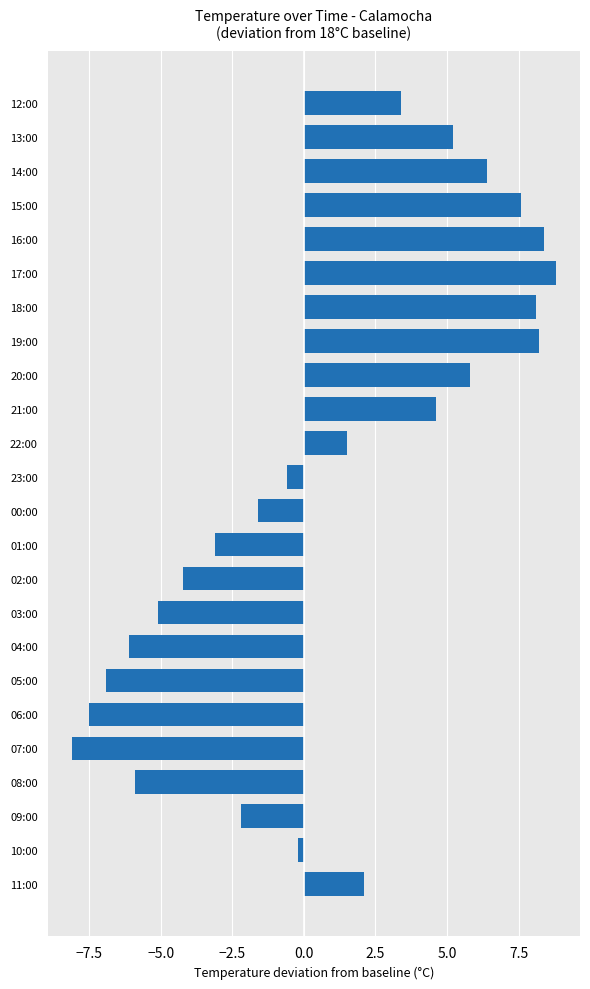

How many positive values are there?

12